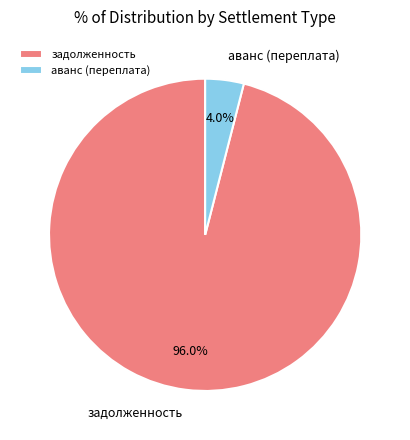

How many segments does this pie chart have?

2